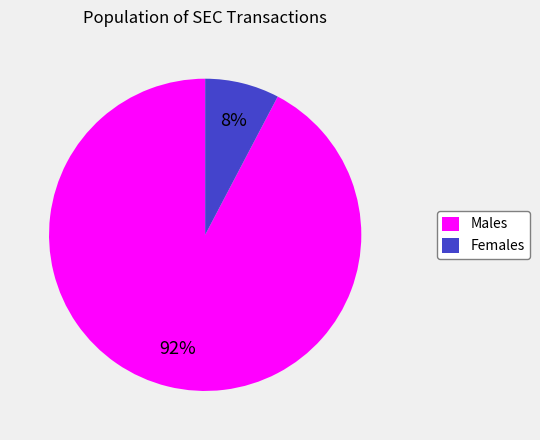

Which category has the smallest portion of the pie?

Females